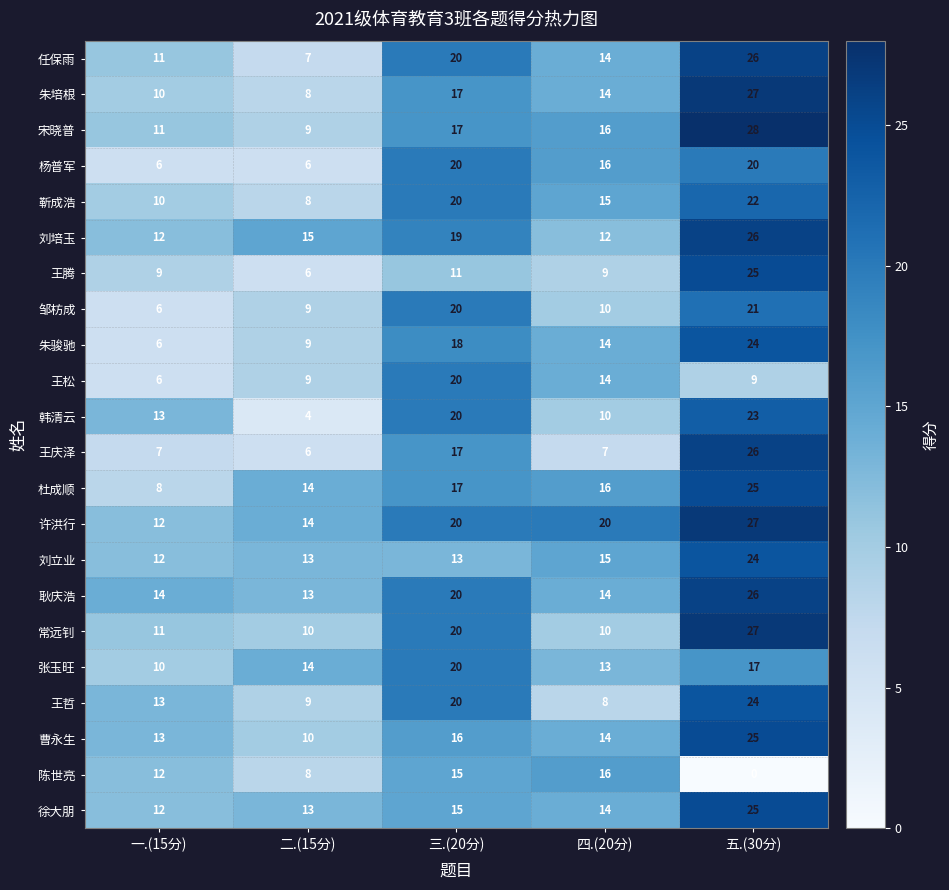

Which series has the largest total across all categories?

许洪行